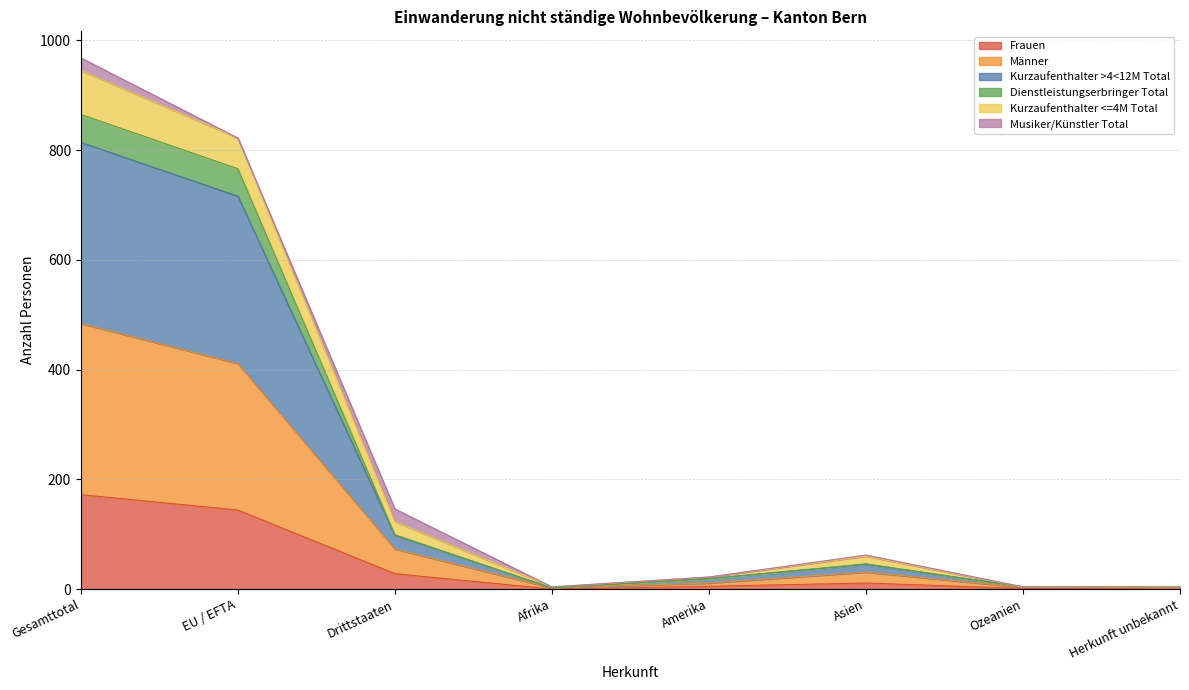

What is the average value of the Frauen series?

45